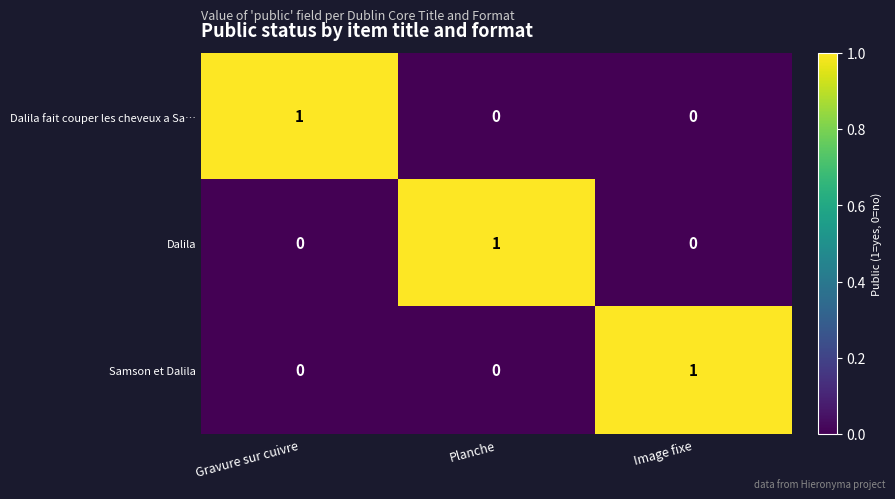

At which label does Samson et Dalila reach its peak?

Image fixe